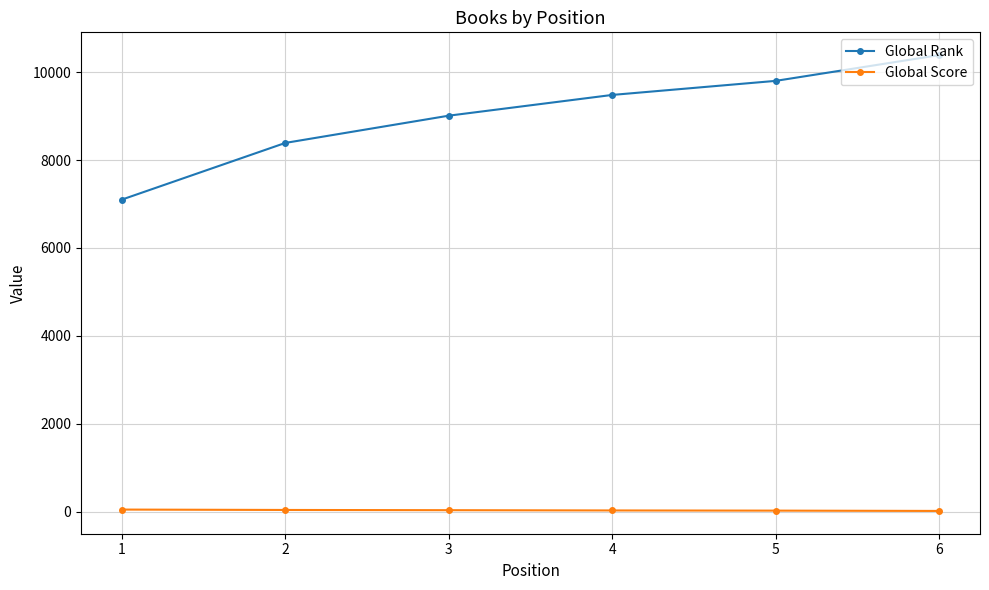

What is the maximum value shown in the chart?

10389